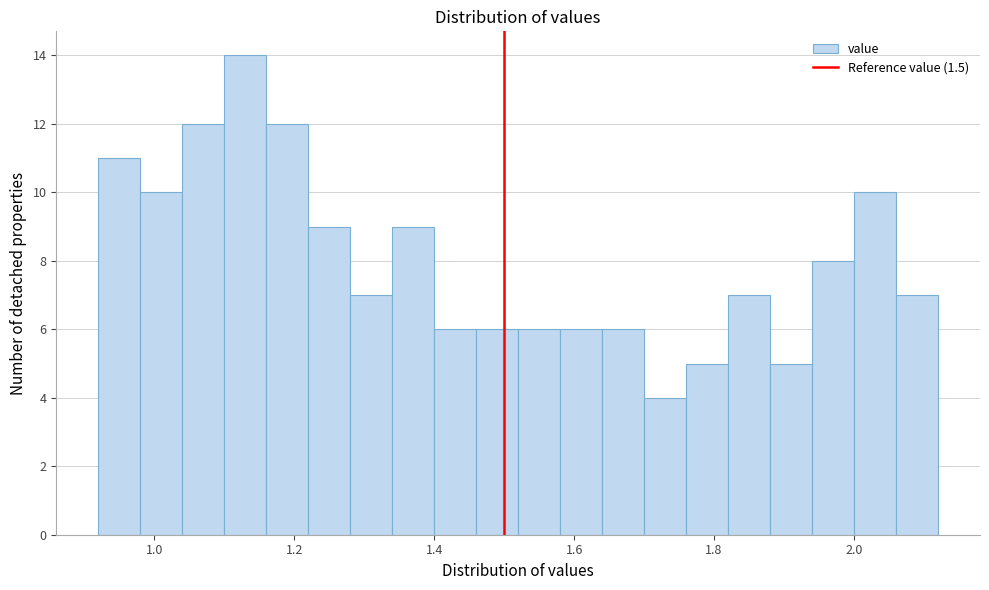

Around what value on the x-axis is the tallest bar? Give the approximate position of its centre, as read against the axis.

1.14